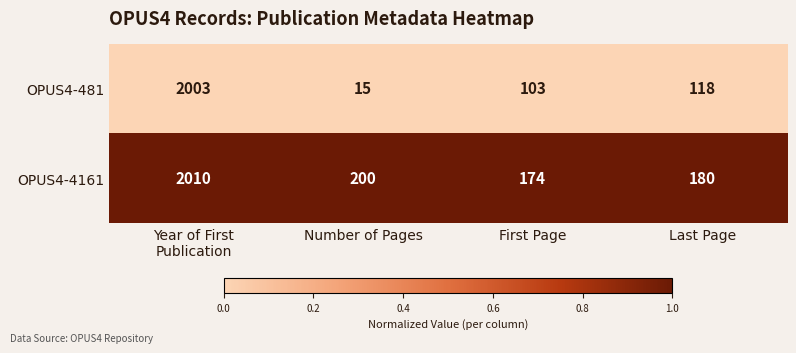

Which series has the largest total across all categories?

OPUS4-4161